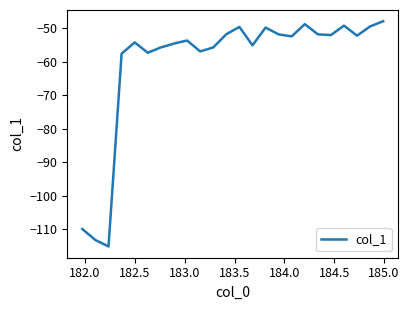

What is the greatest value displayed?

-48.0